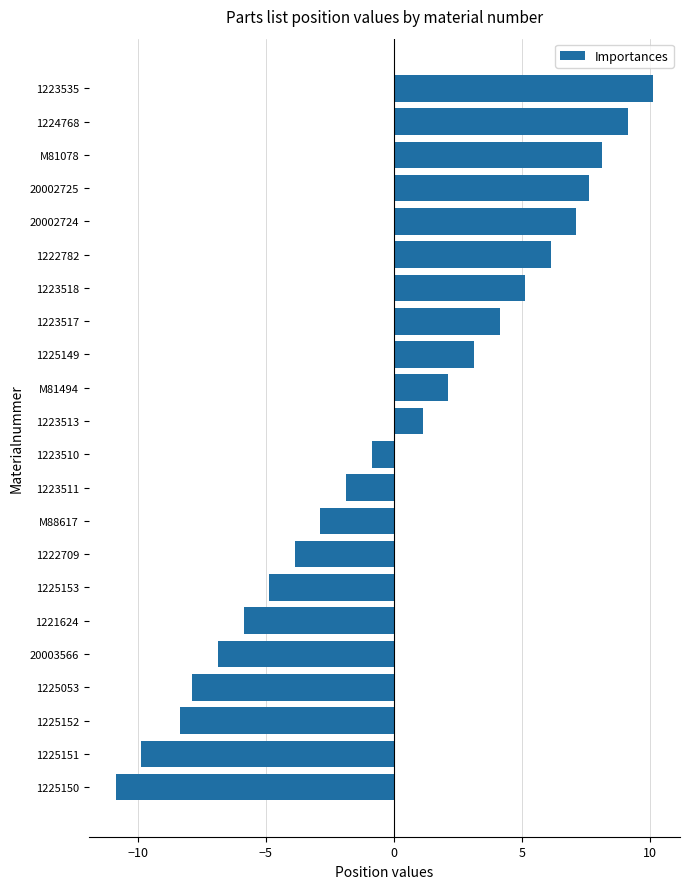

How many bars are there in total?

22